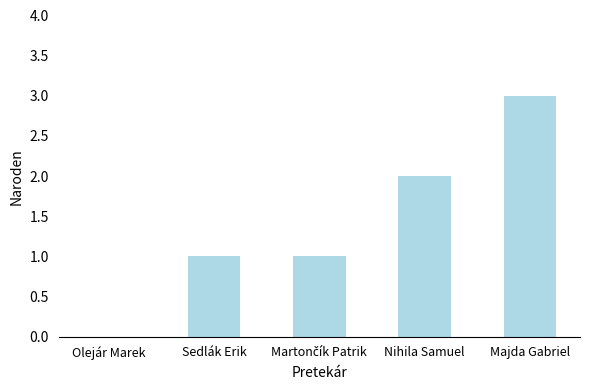

What is the sum of all values?

7